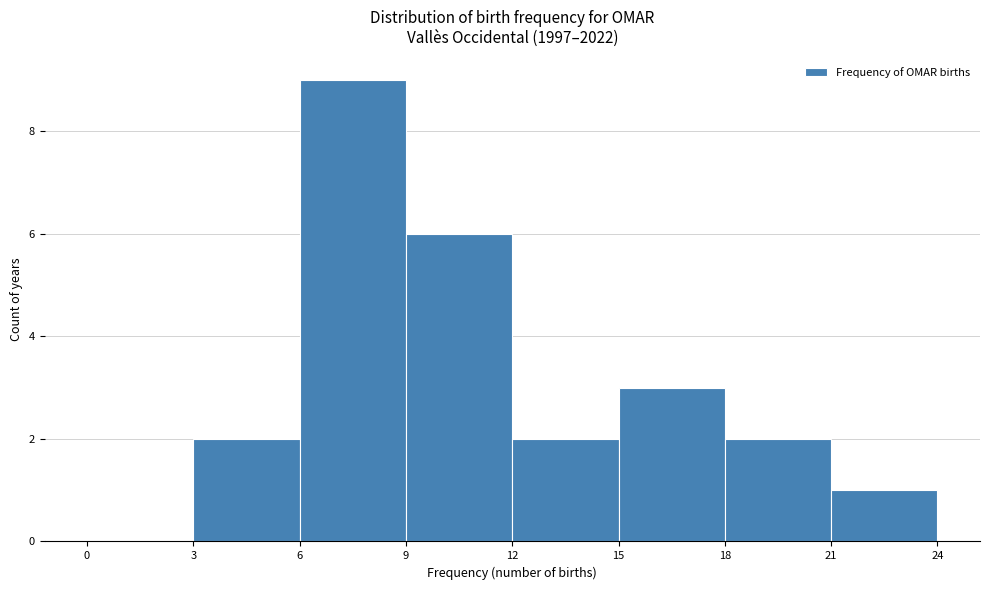

How tall is the bar that spans 3 to 6 on the x-axis? The values are not printed on the chart, so give them approximately, as read against the axis.

2